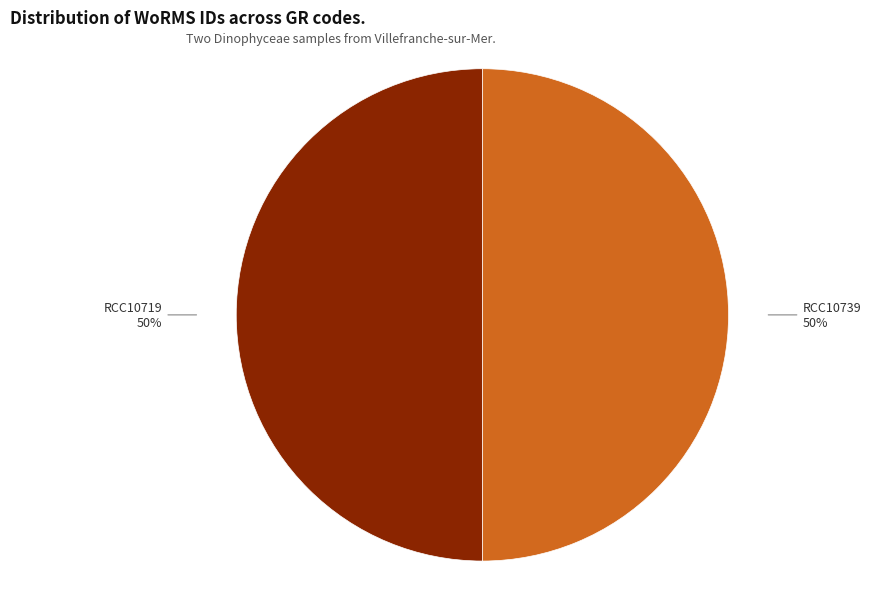

To the nearest percent, what percentage of the pie is RCC10719?

50%